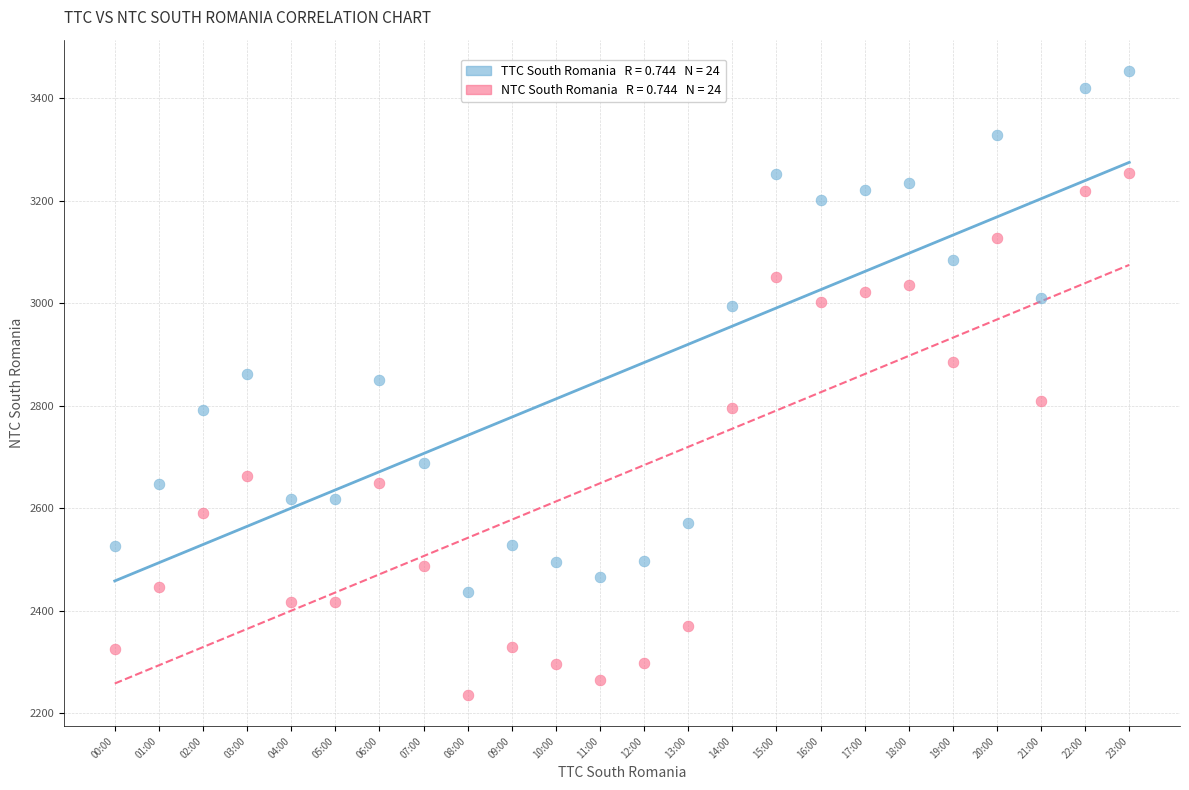

Across all data points, what is the range of Y values (max minus min)?

1217